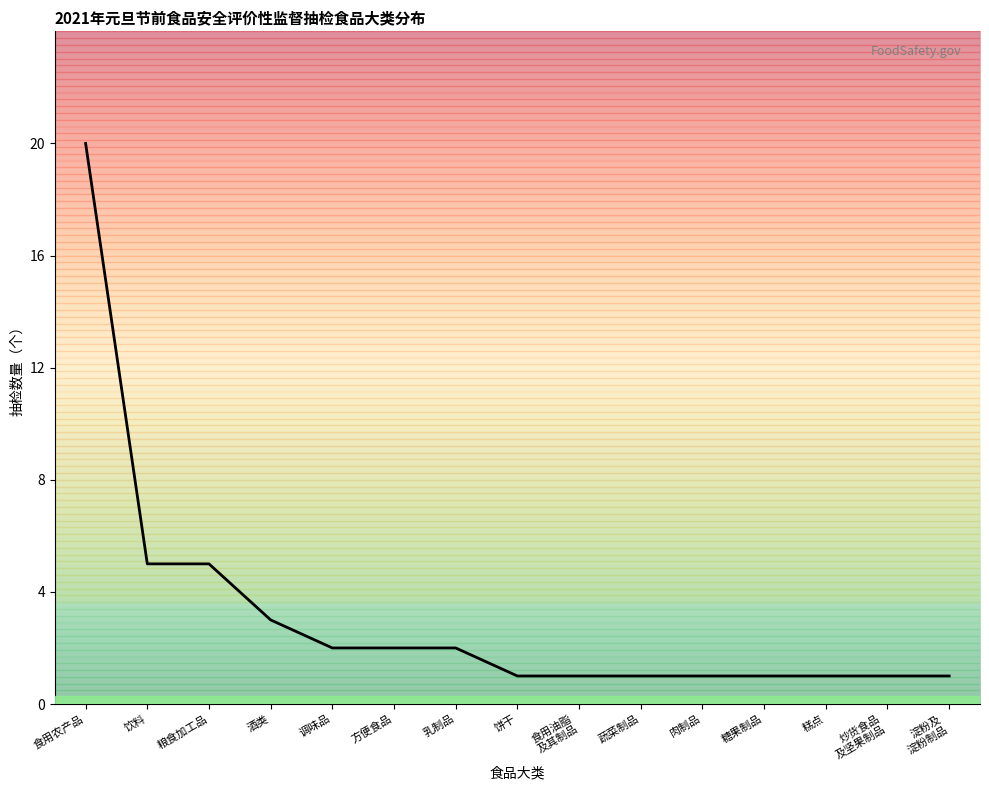

What is the maximum value shown in the chart?

20